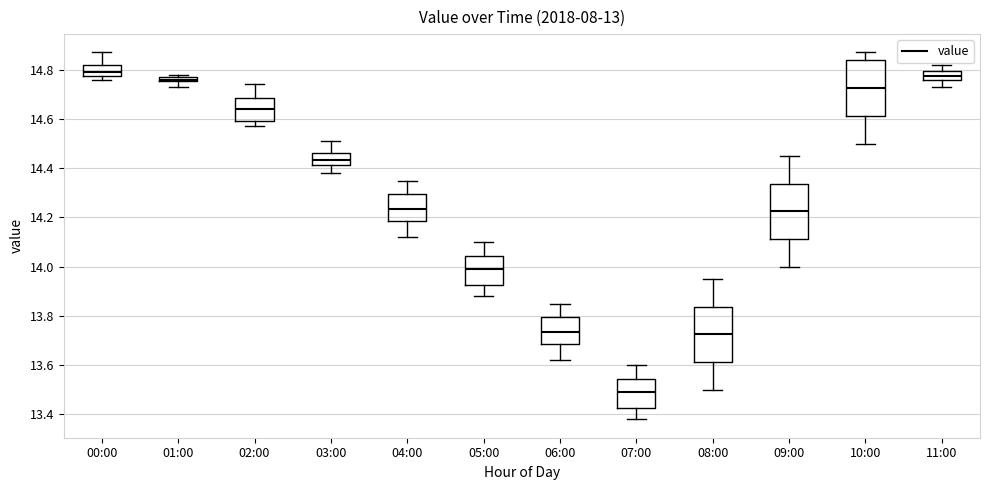

Where does the upper whisker of the box for 03:00 end on the y-axis? The values are not printed on the chart, so give them approximately, as read against the axis.

14.52